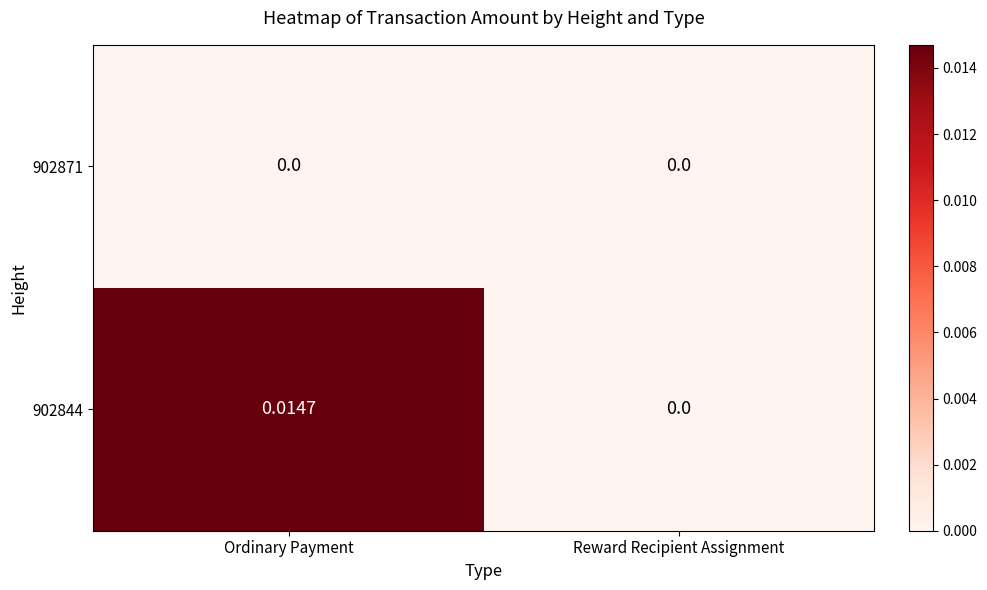

Where is 902844 nearest to the value 0?

Reward Recipient Assignment